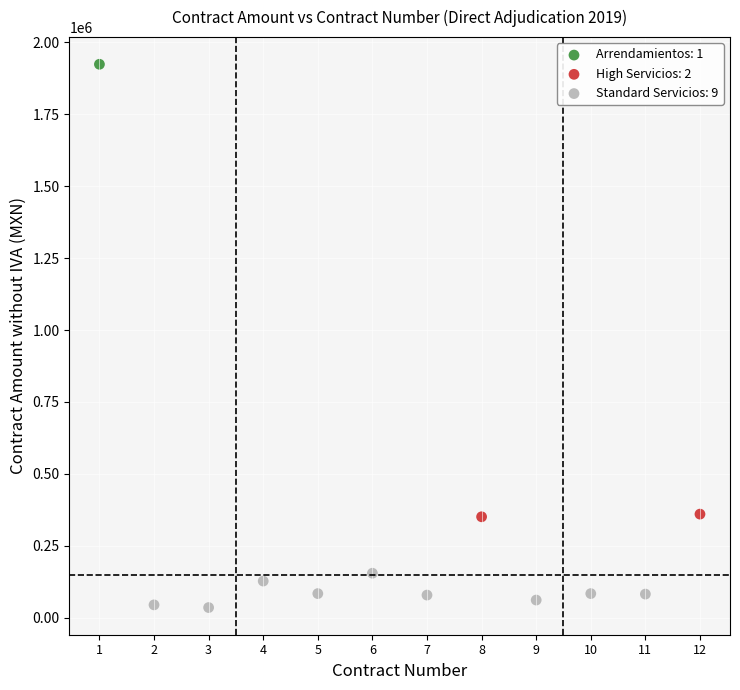

Which series contains the lowest Y value?

Standard Servicios: 9